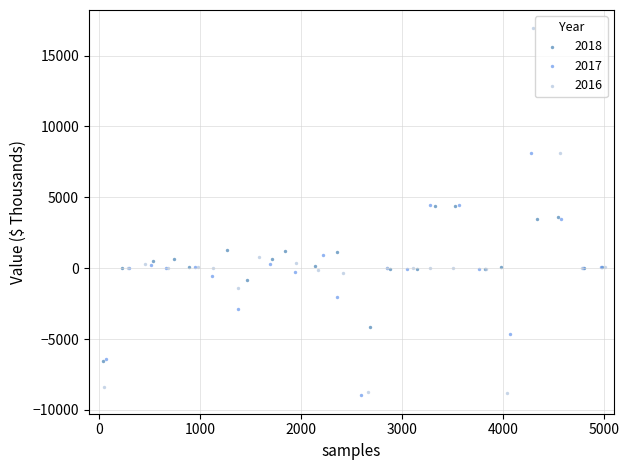

Which series has the widest spread of Y values?

2016